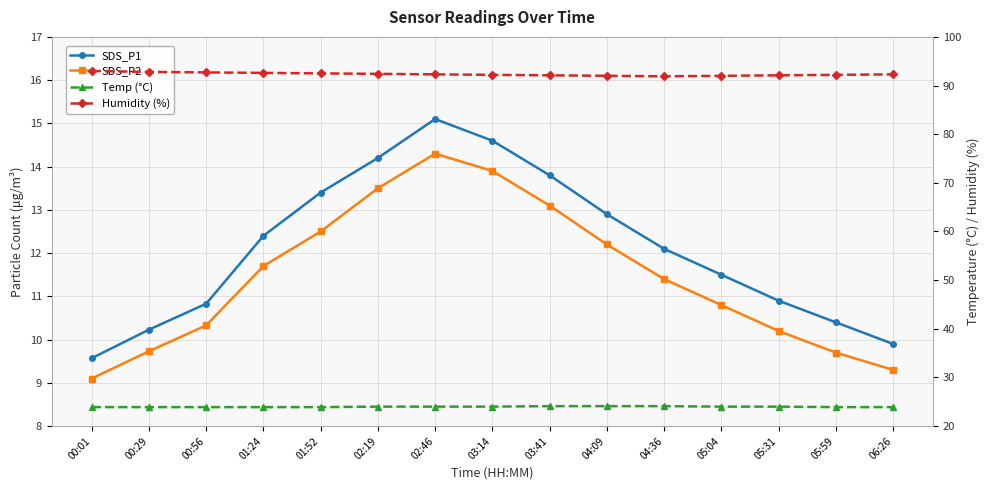

How many values in the SDS_P2 series exceed 11?

8